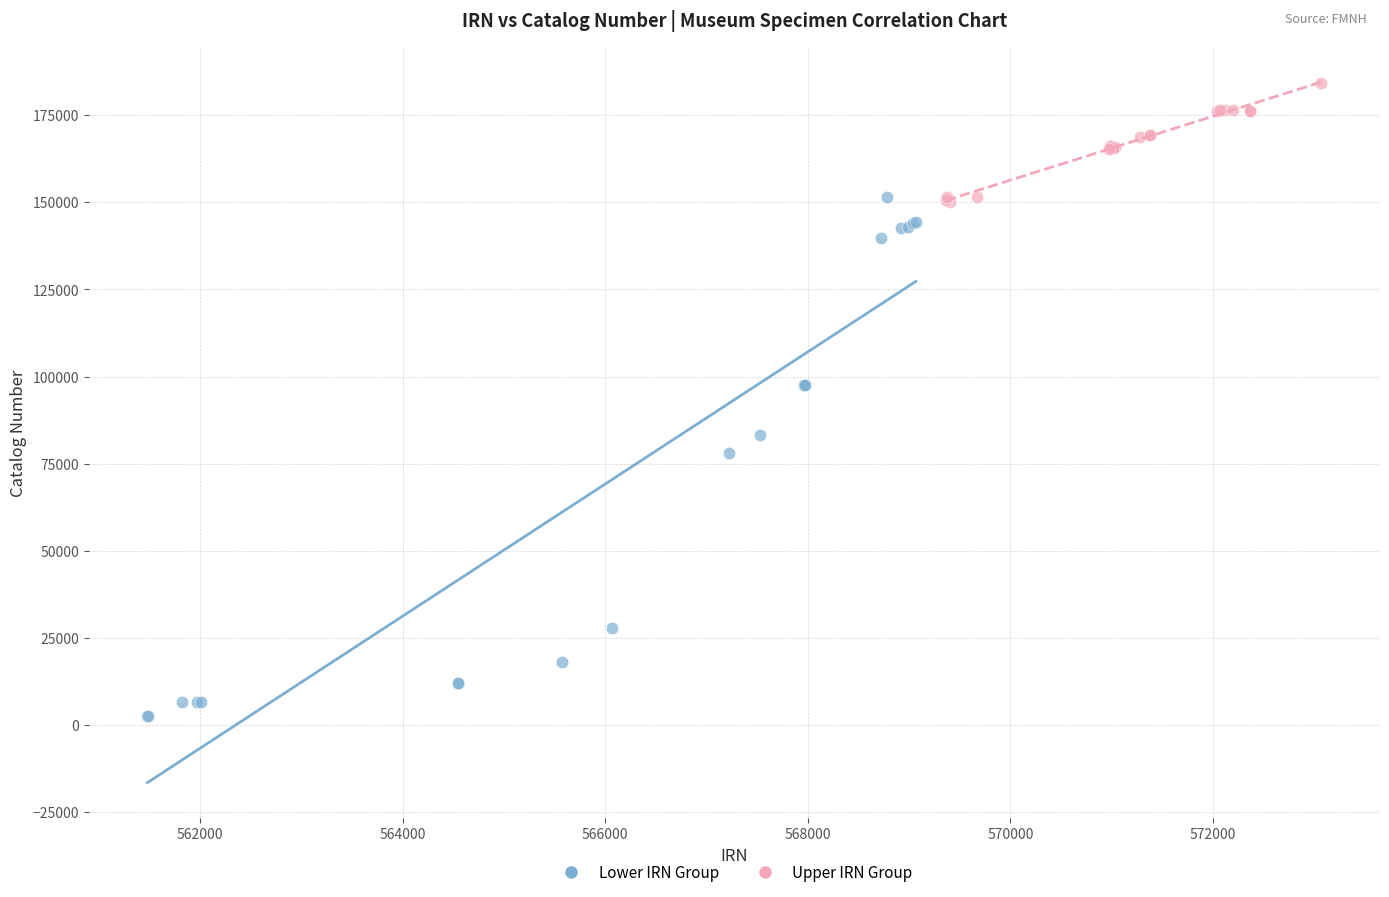

What are all the series names shown in the legend?

Lower IRN Group, Upper IRN Group